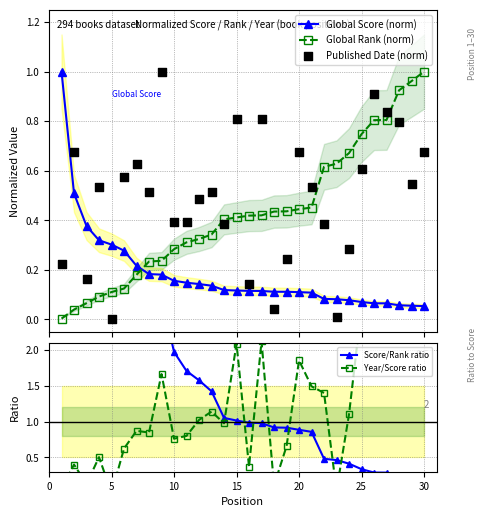

Which series reaches the maximum Y coordinate?

Score/Rank ratio